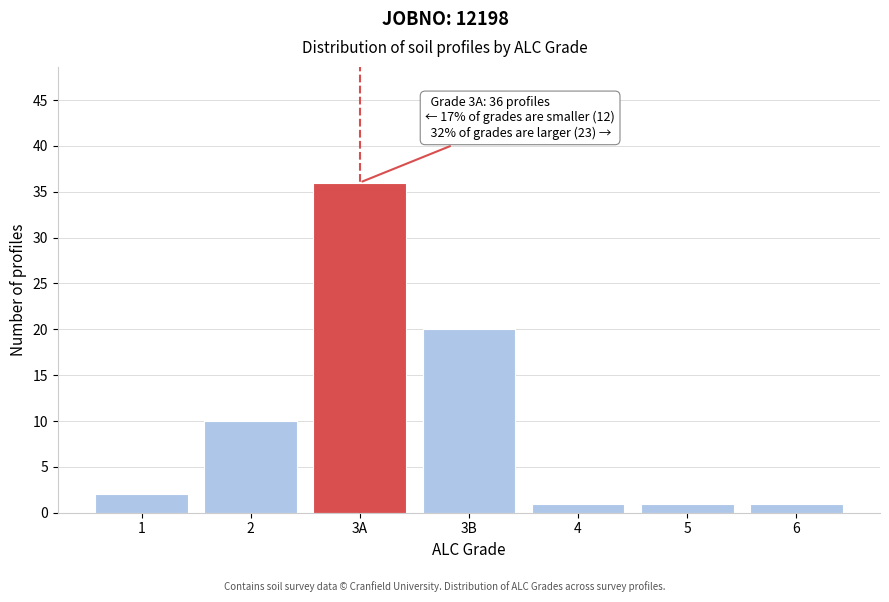

Reading left to right, list all the values displayed in this chart.

1=2	2=10	3A=36	3B=20	4=1	5=1	6=1